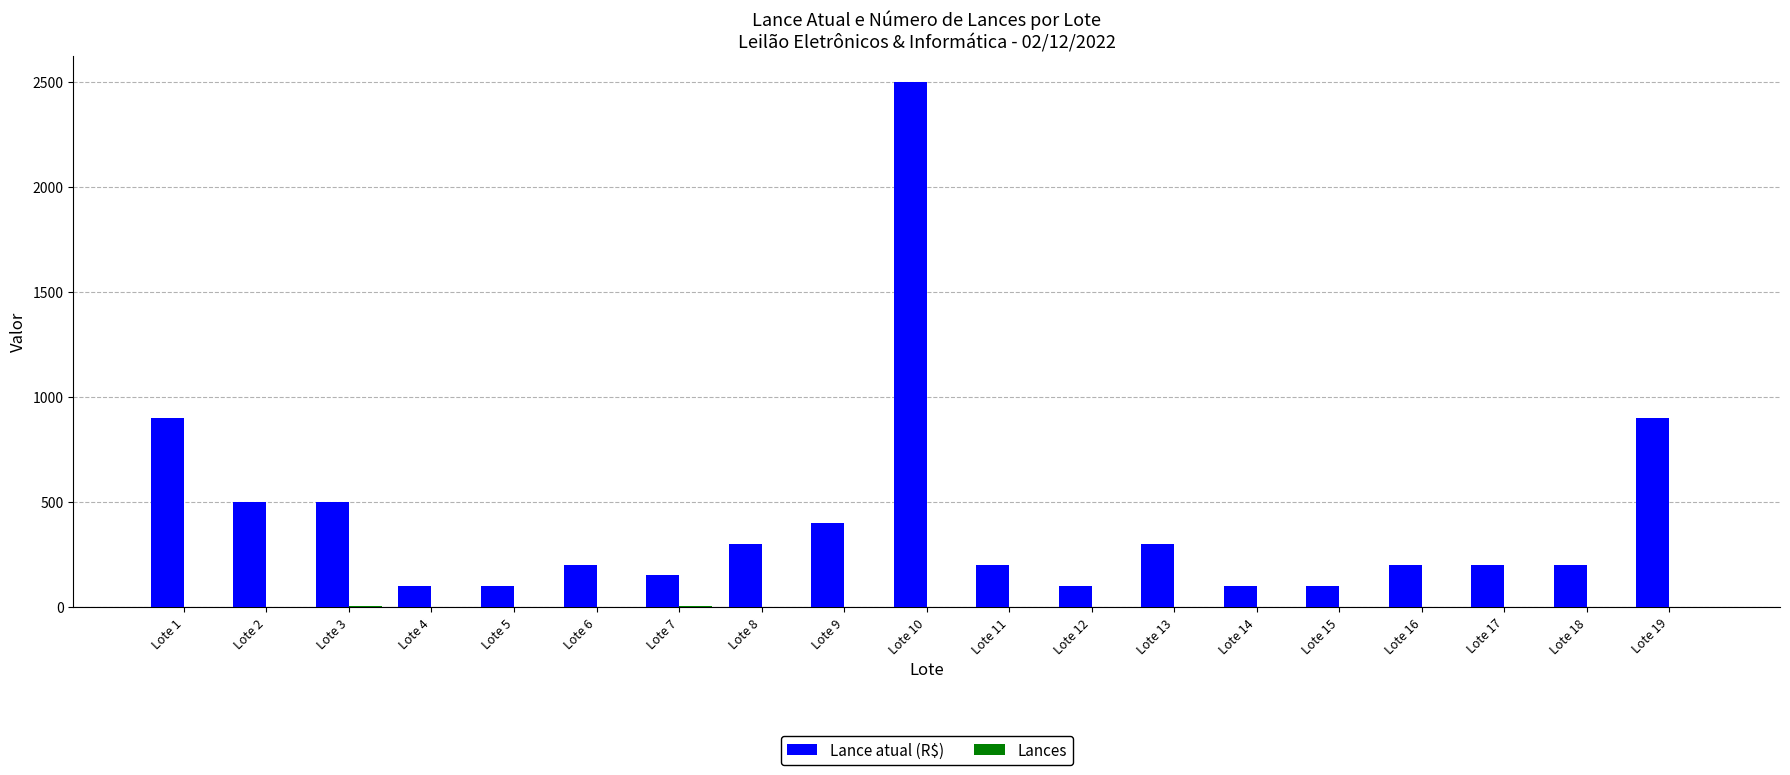

Which category has the highest value in the Lance atual (R$) series?

Lote 10